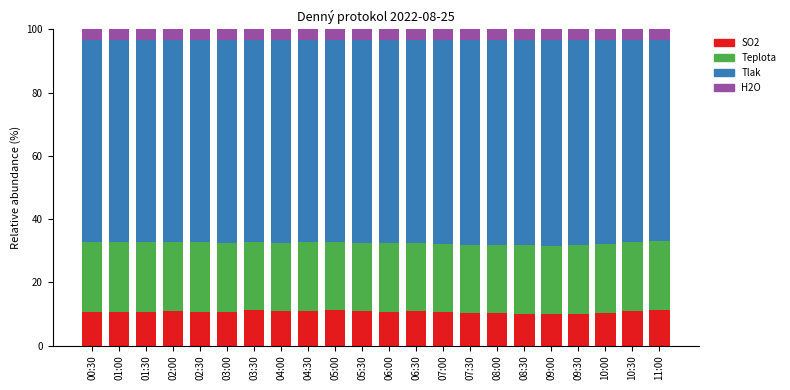

What is the average value of the SO2 series?

10.7